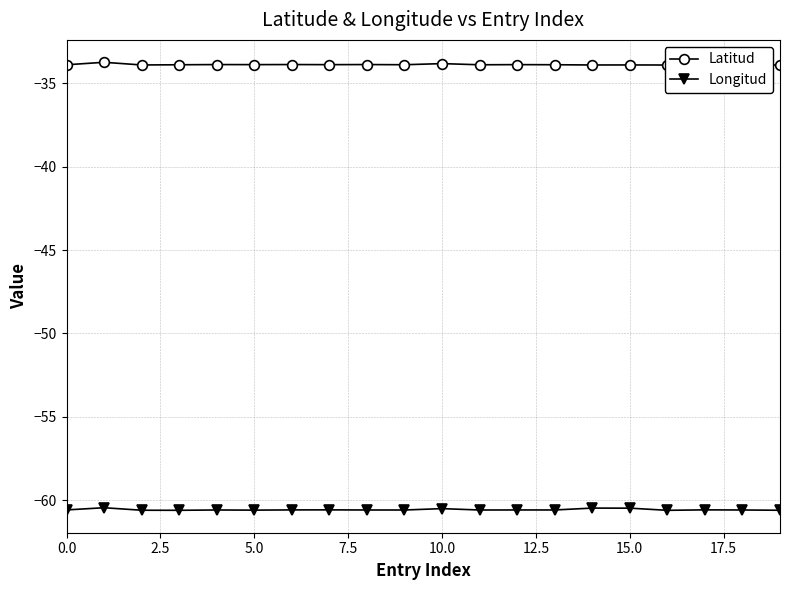

True or false: Latitud and Longitud cross at least once.

False